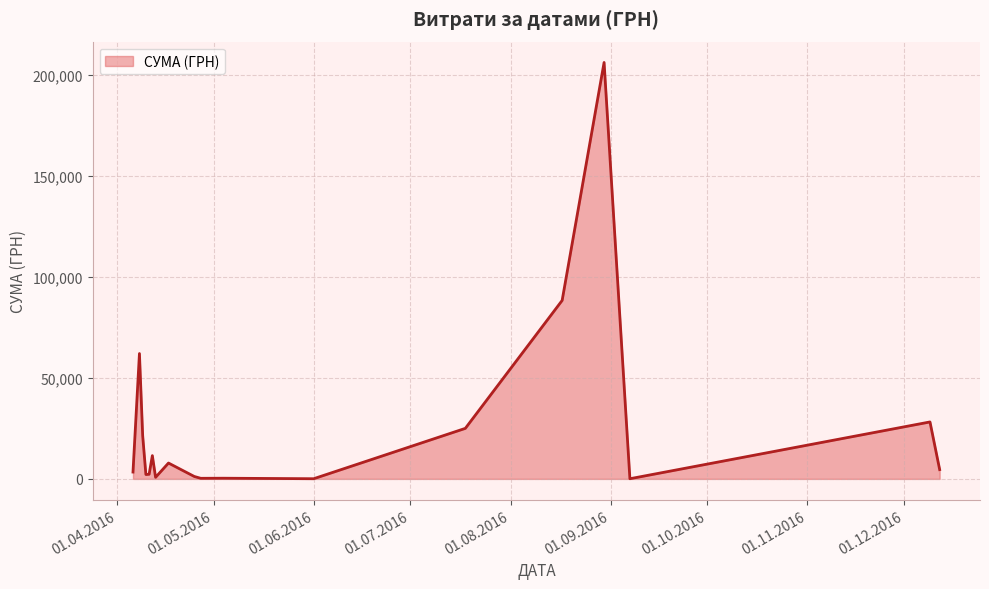

What is the minimum value shown in the chart?

84.5